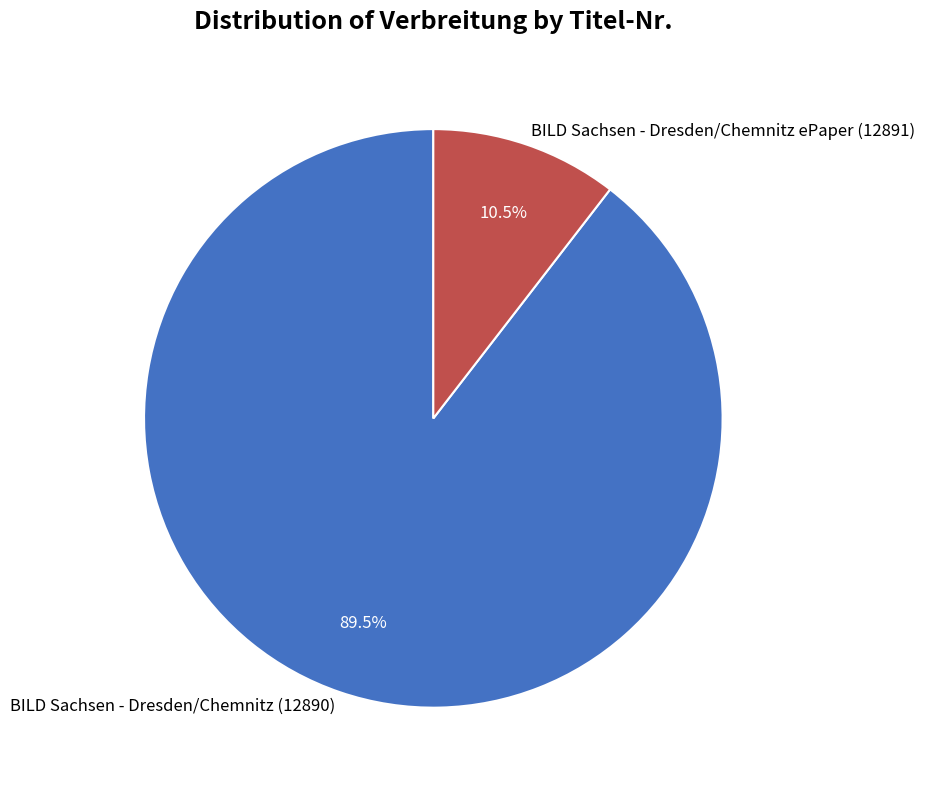

True or false: BILD Sachsen - Dresden/Chemnitz (12890) accounts for 97% of the total.

False